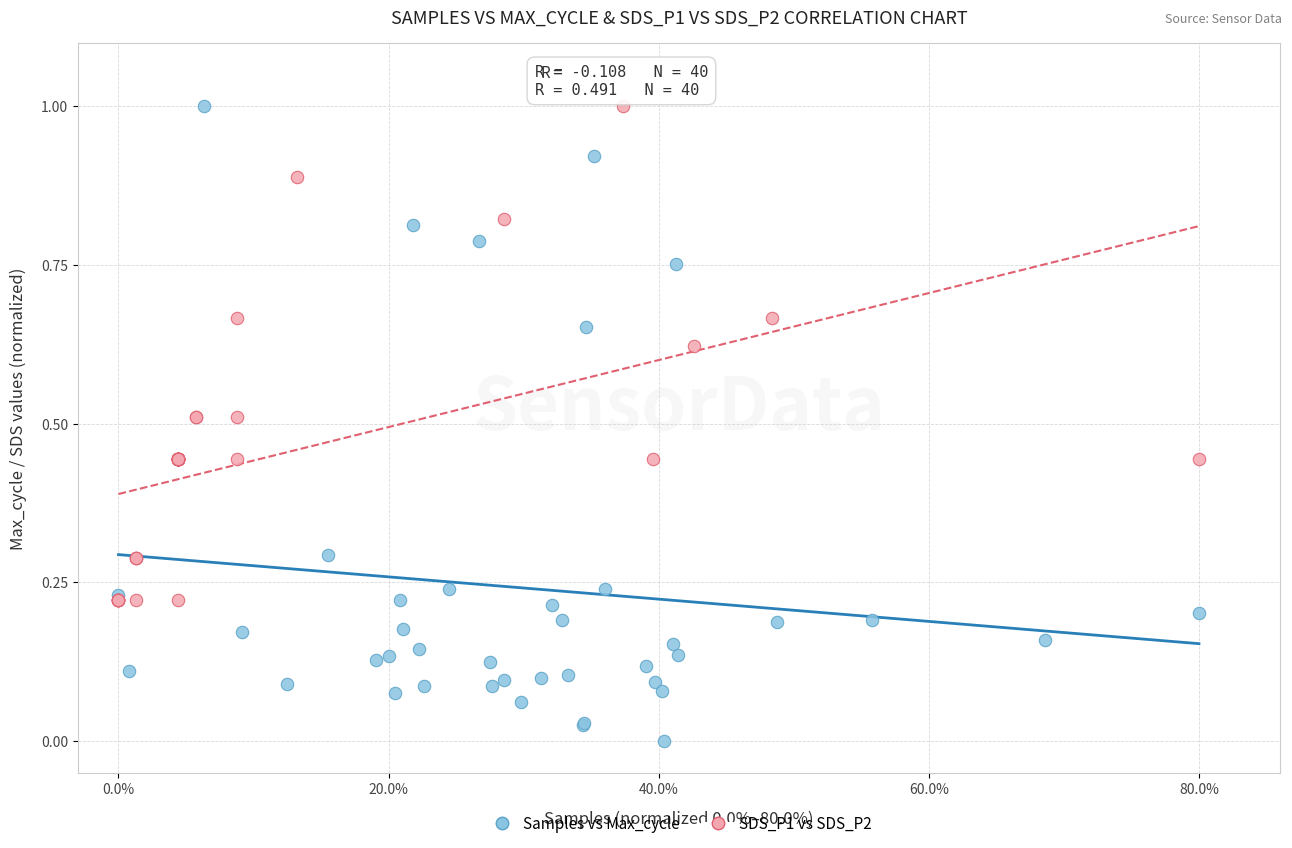

Which series has the largest Y range (max minus min)?

Samples vs Max_cycle